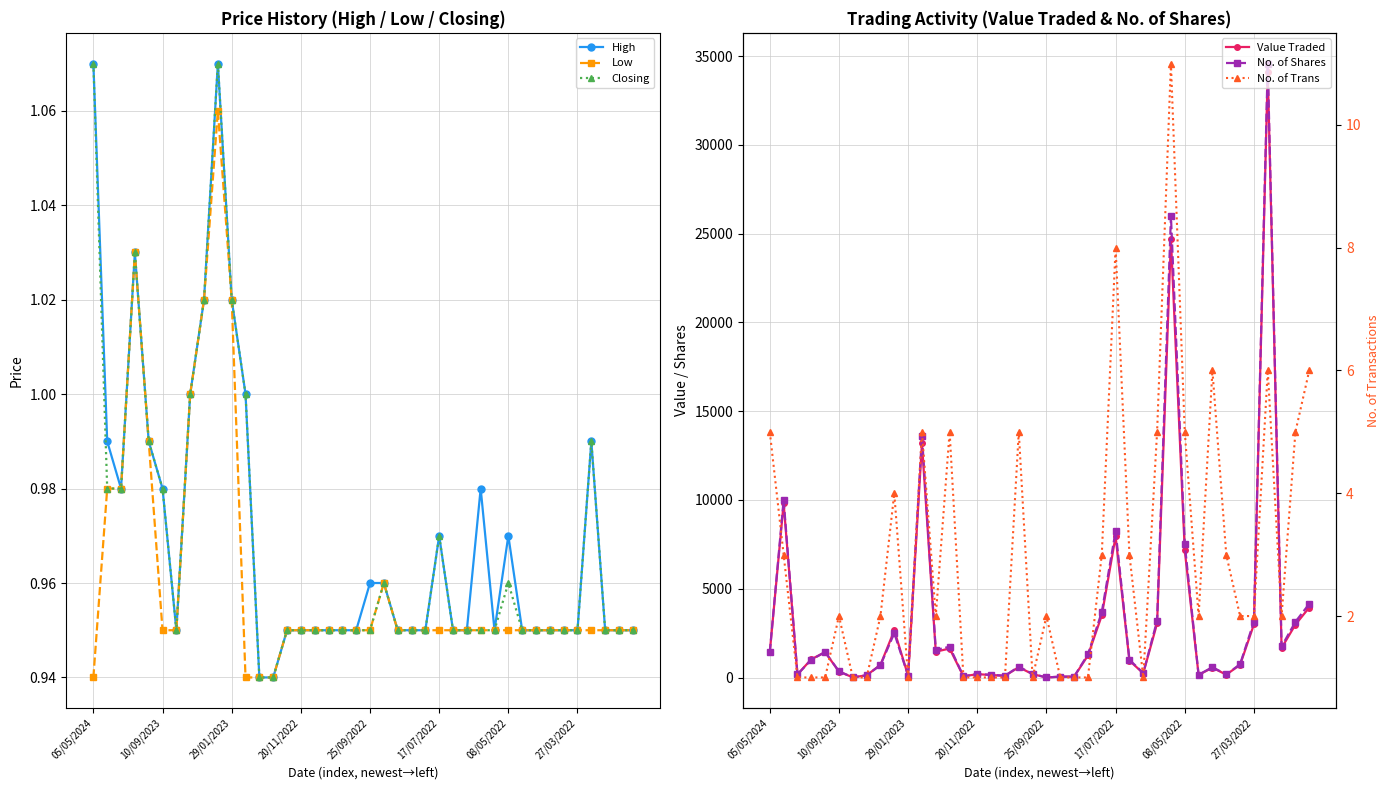

Between 13 and 31, which is larger?

31